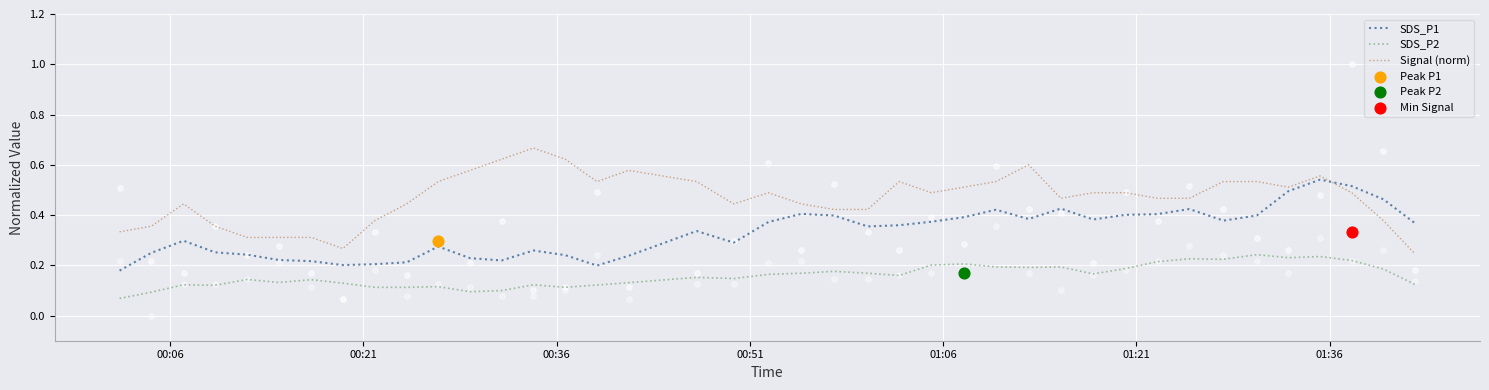

Which series has the largest total across all categories?

Signal (norm)